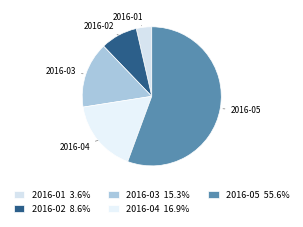

Which category has the biggest portion of the pie?

2016-05